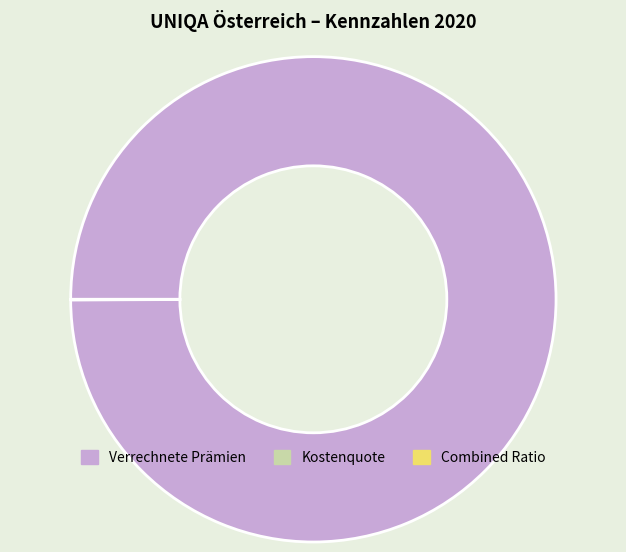

Which category has the biggest portion of the pie?

Verrechnete Prämien